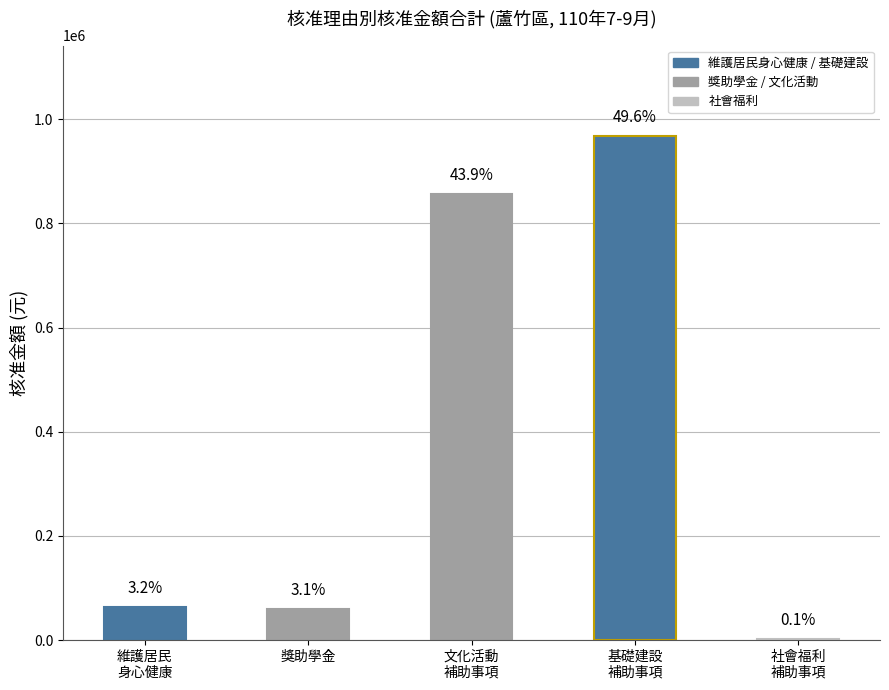

The chart shows a value of 1739056 at 基礎建設
補助事項. True or false?

False